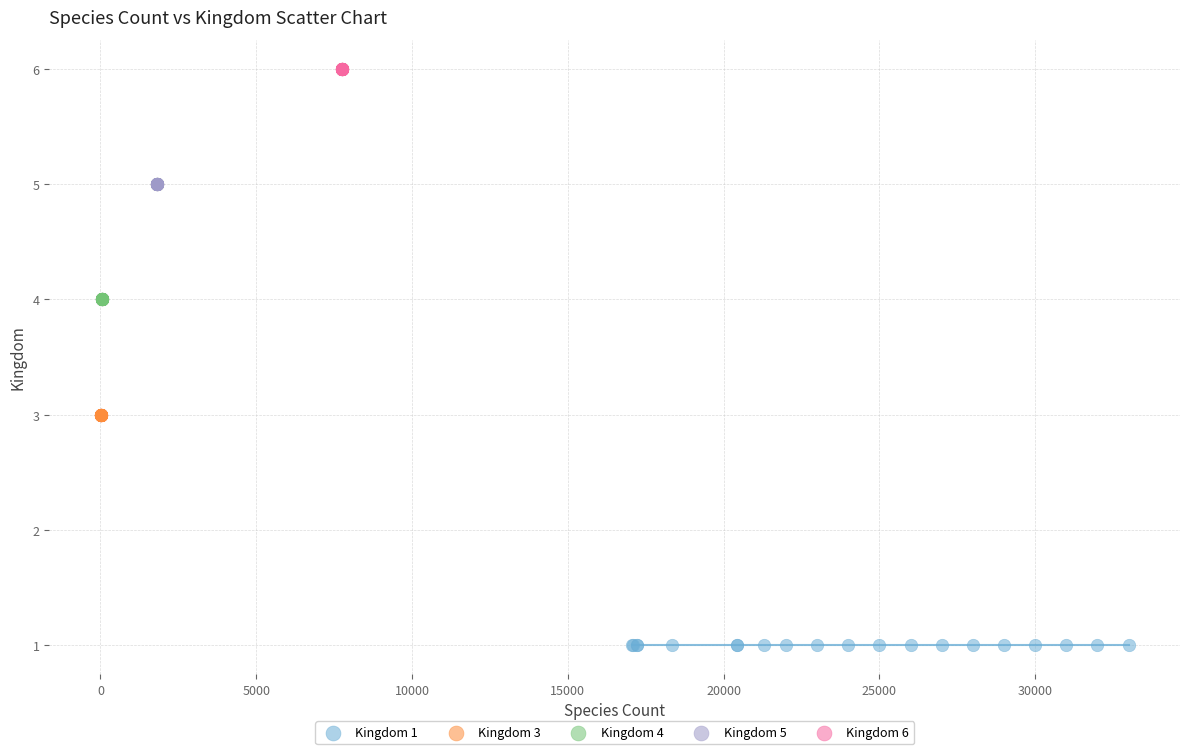

Which series contains the highest Y value?

Kingdom 6